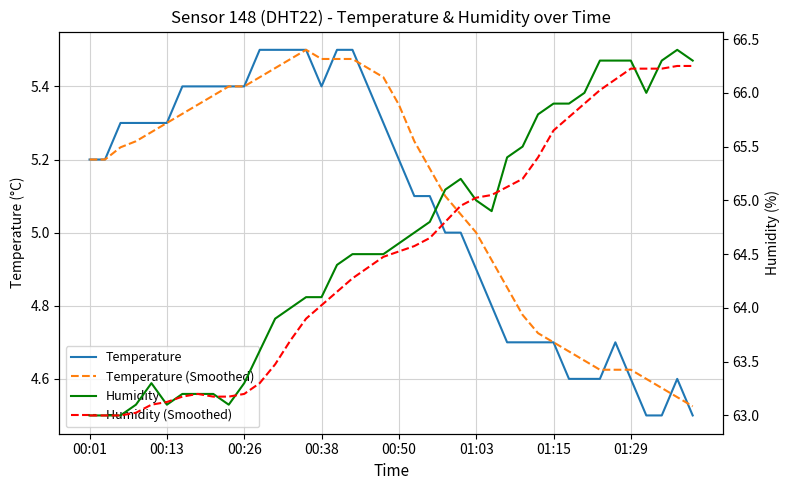

How many lines are shown in the chart?

4